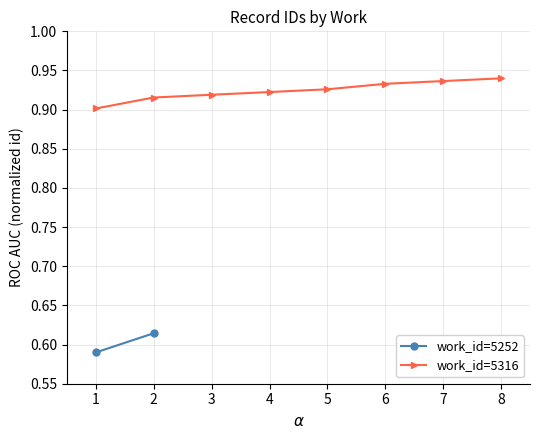

What is the sum of the values at 3 and 5?

1.8